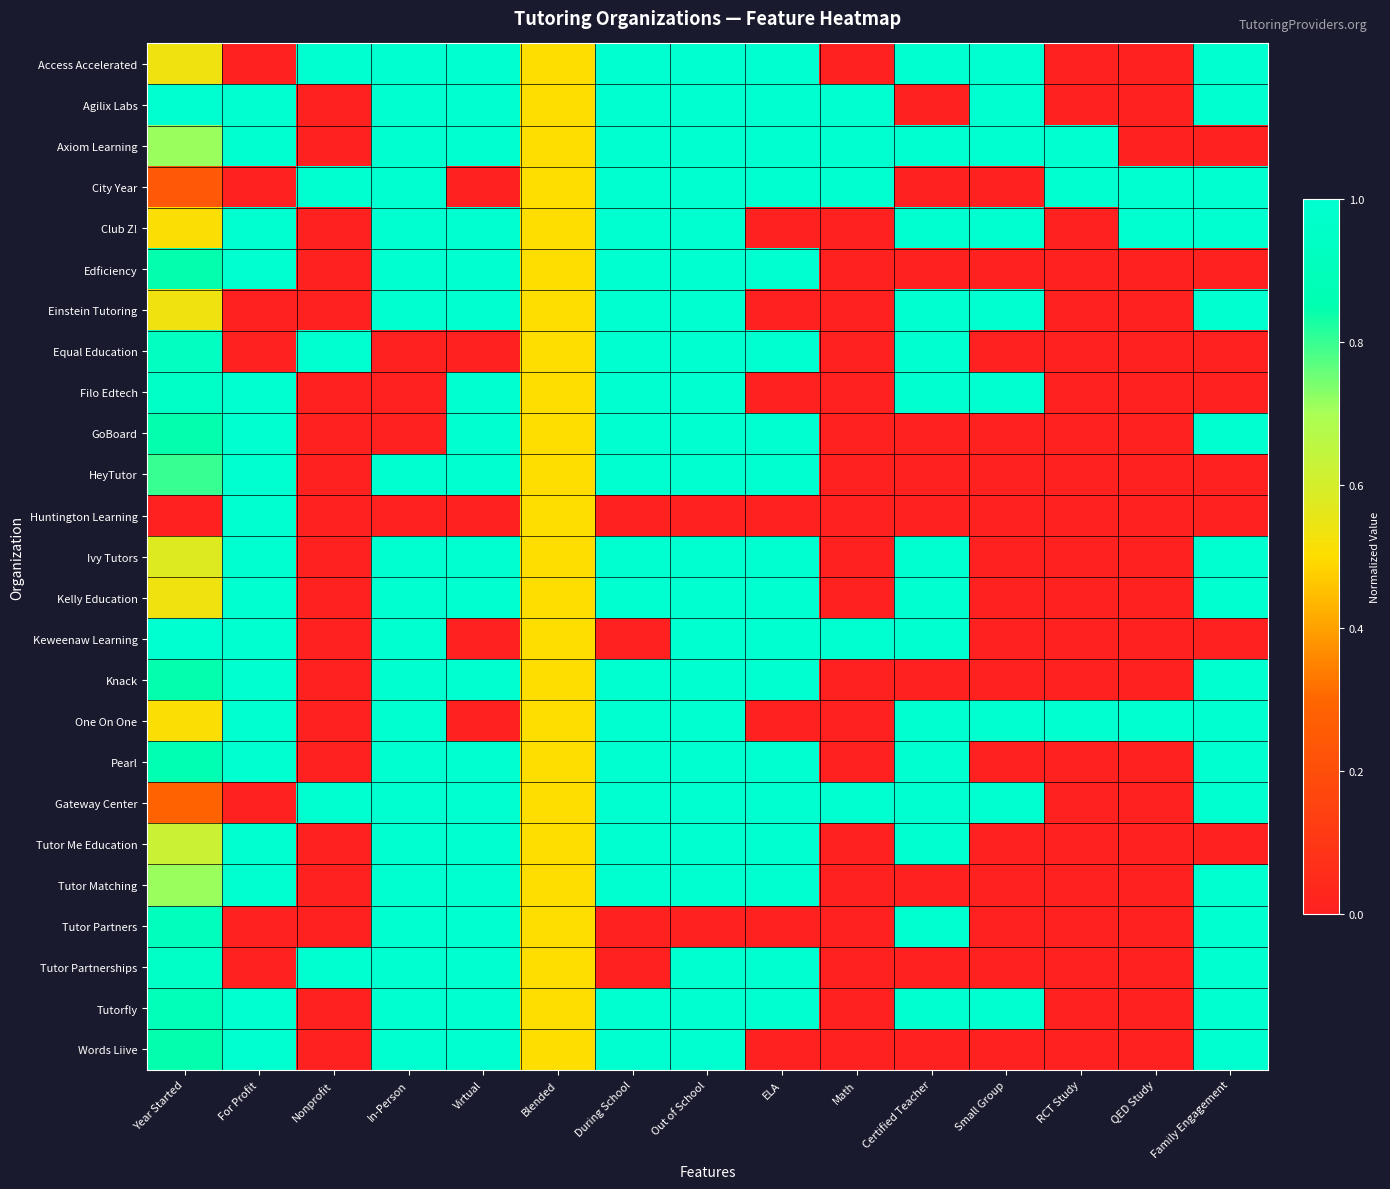

What is the total value across all series at QED Study?

3.0